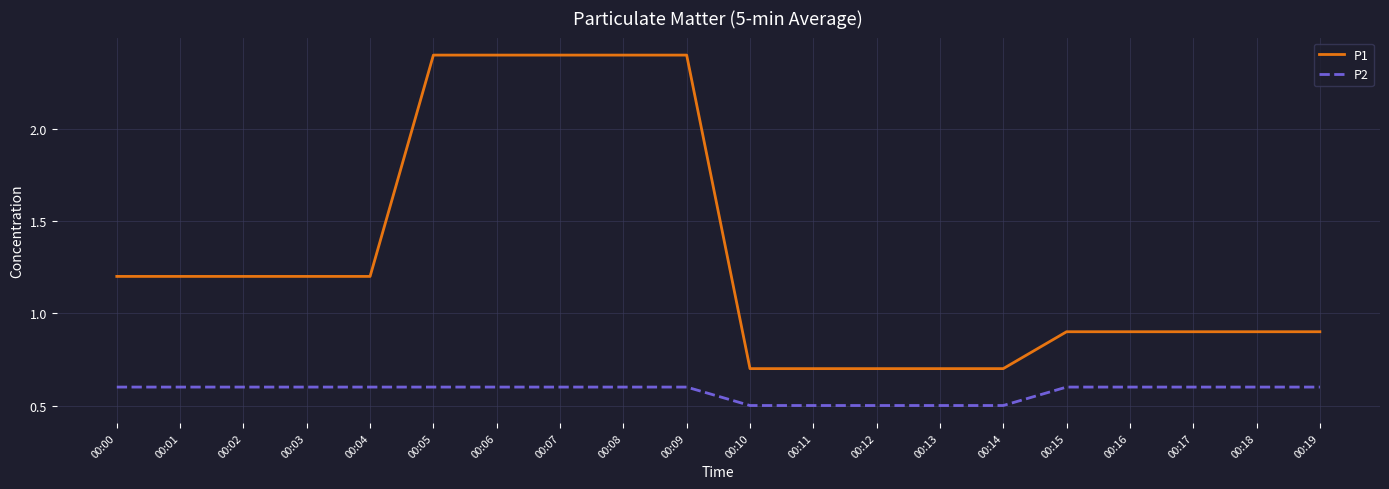

How many lines are shown in the chart?

2